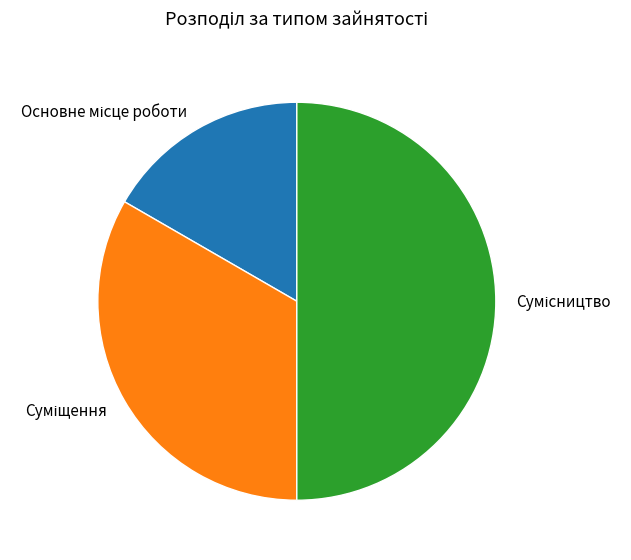

Which slice is the smallest?

Основне місце роботи